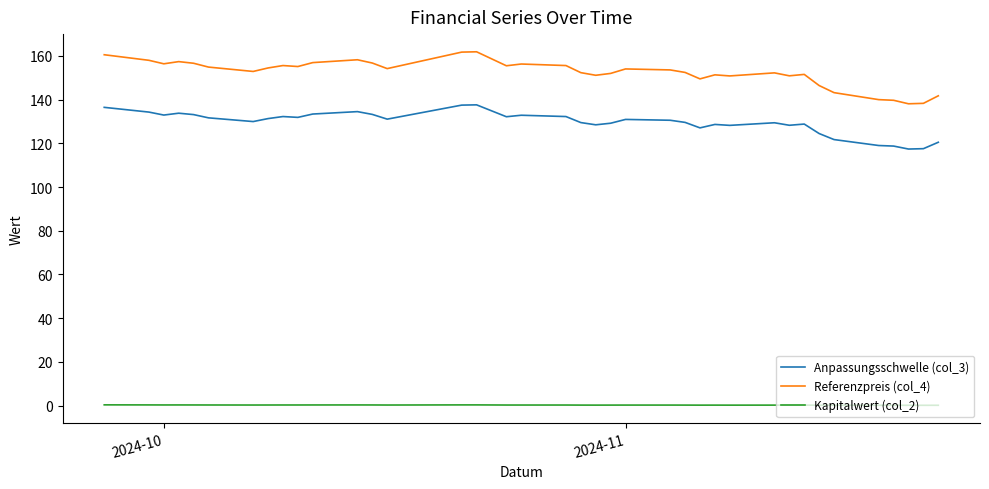

True or false: Referenzpreis (col_4) and Anpassungsschwelle (col_3) intersect in this chart.

False